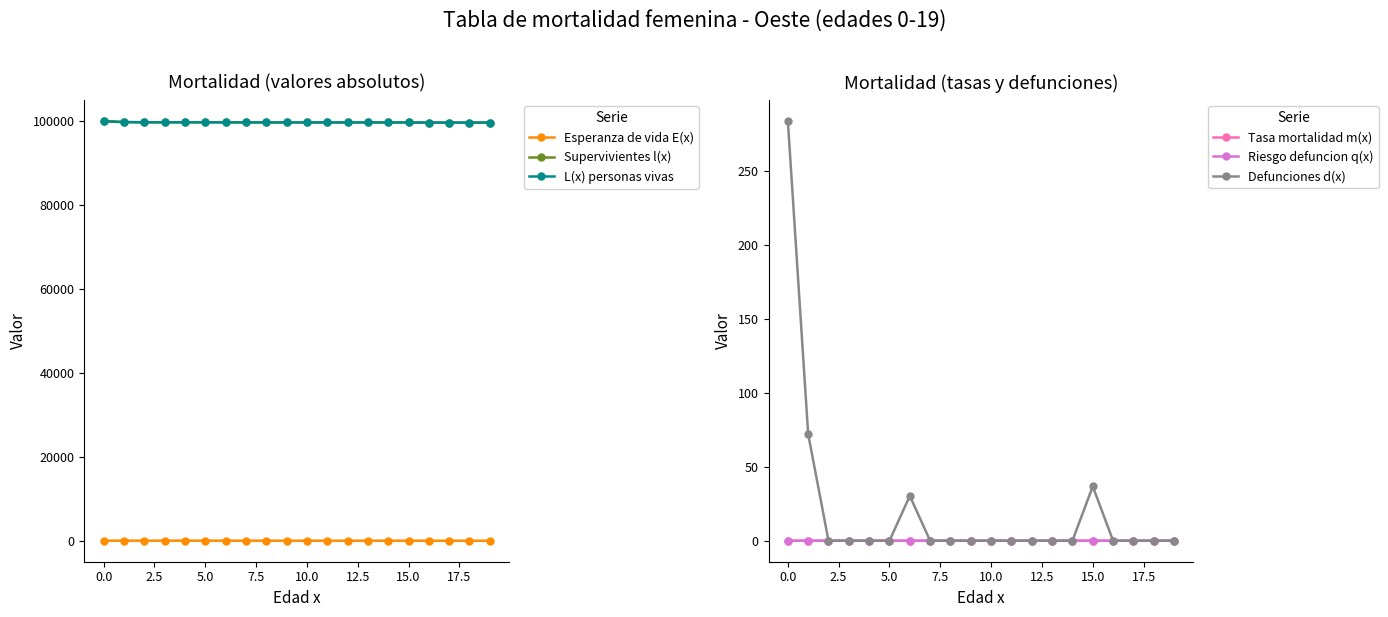

True or false: L(x) personas vivas and Esperanza de vida E(x) intersect in this chart.

False